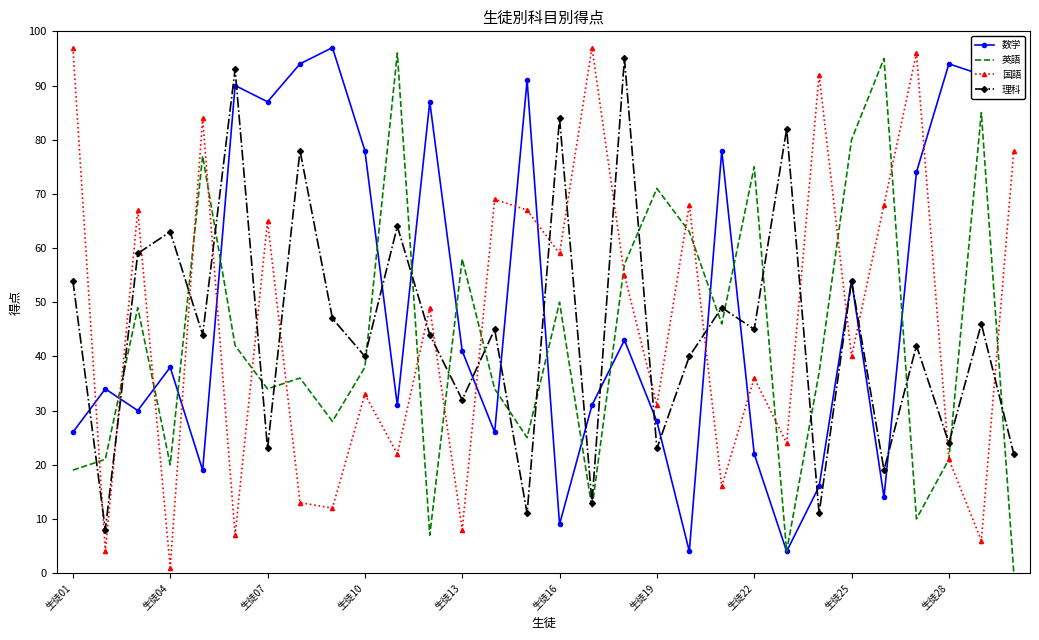

Which series has the largest total across all categories?

数学